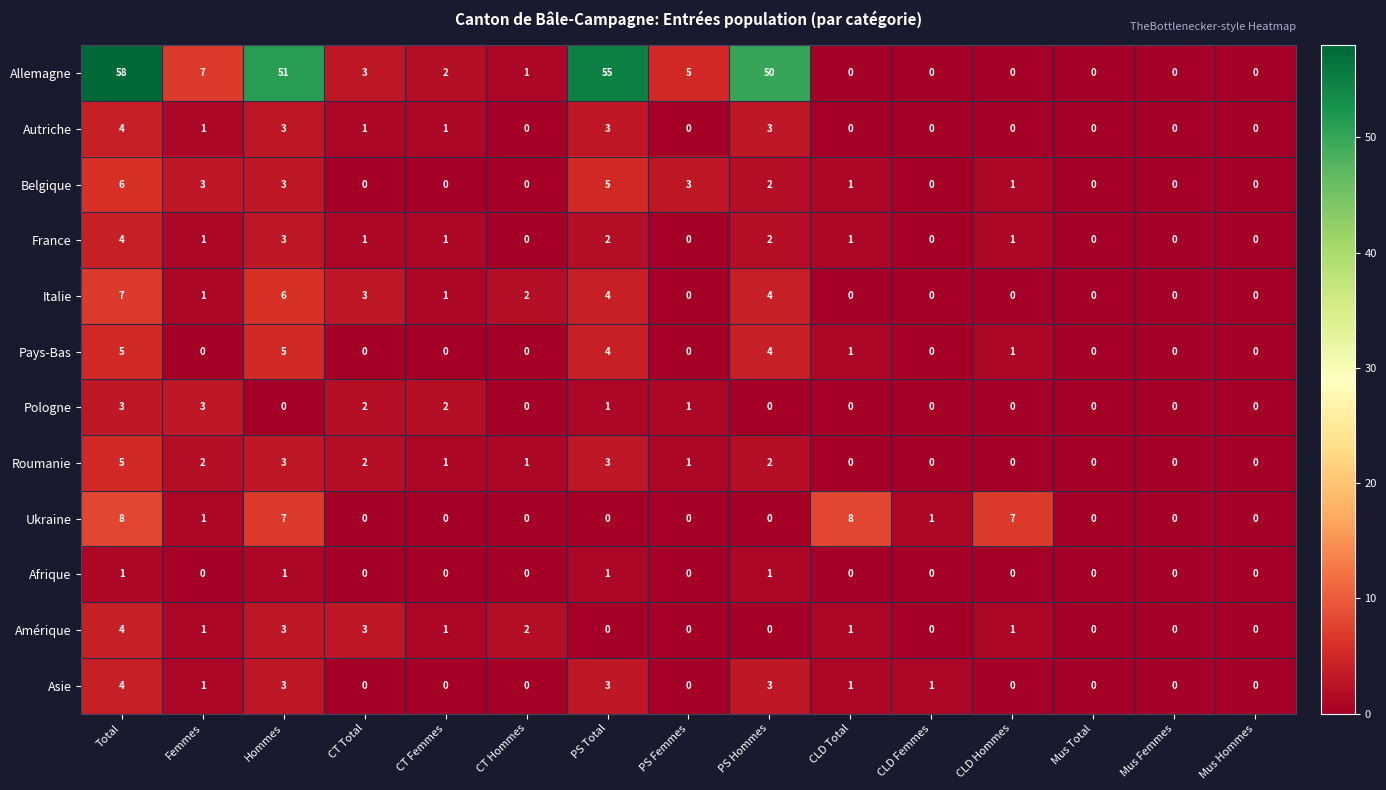

Is it true that France equals -1 at CT Hommes?

False